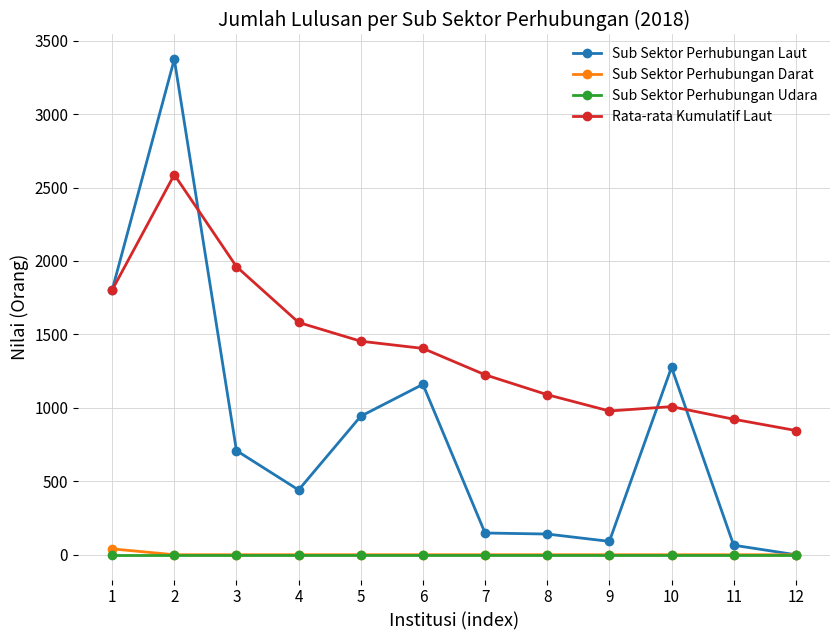

What is the total value across all series at 11?

987.6